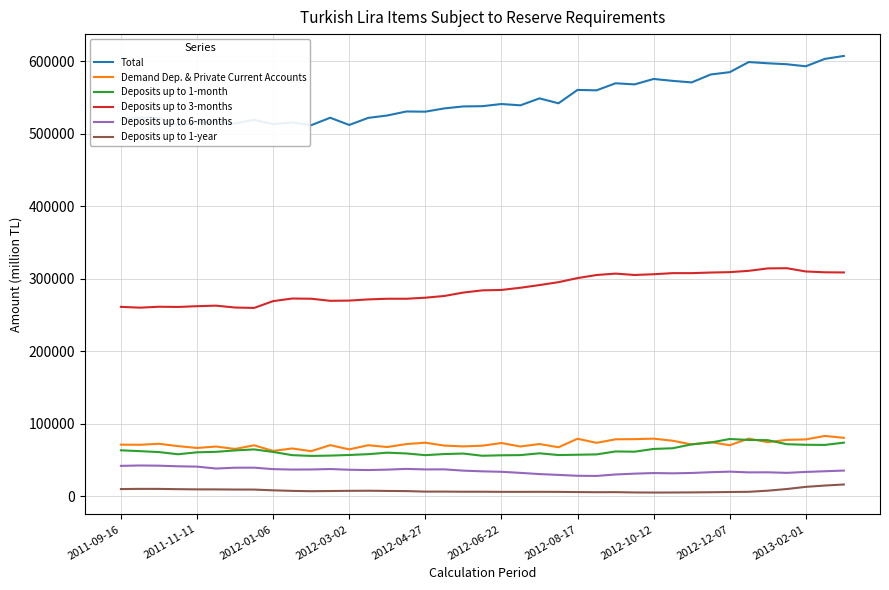

True or false: Demand Dep. & Private Current Accounts and Deposits up to 6-months intersect in this chart.

False